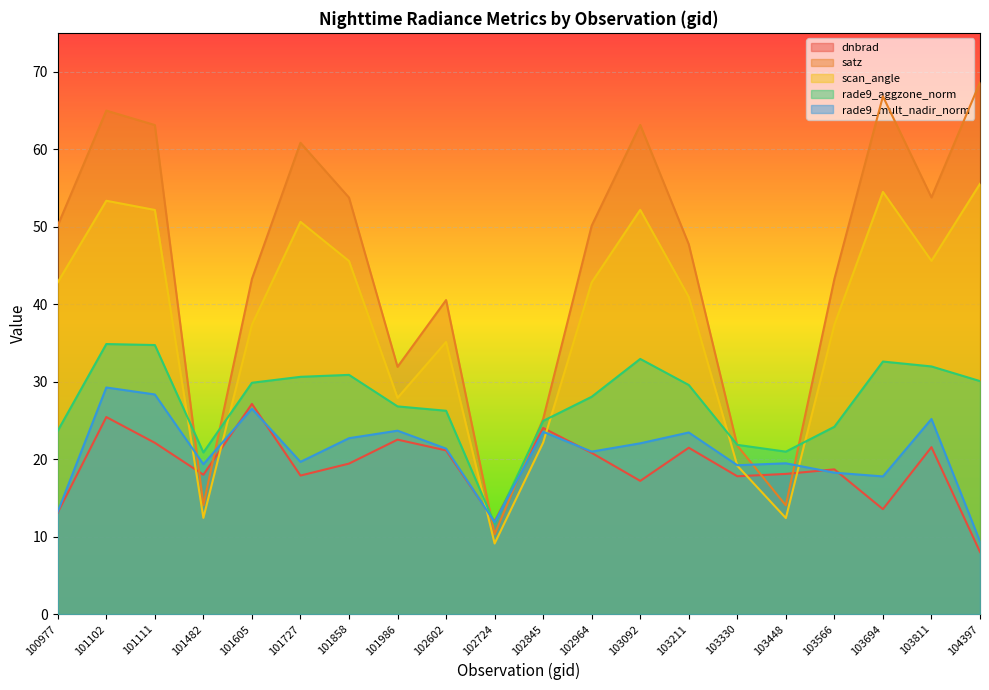

What is the total value across all series at 102602?

144.3